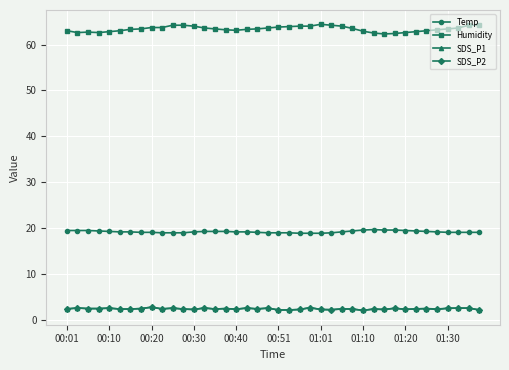

What is the sum of all SDS_P2 values?

97.7